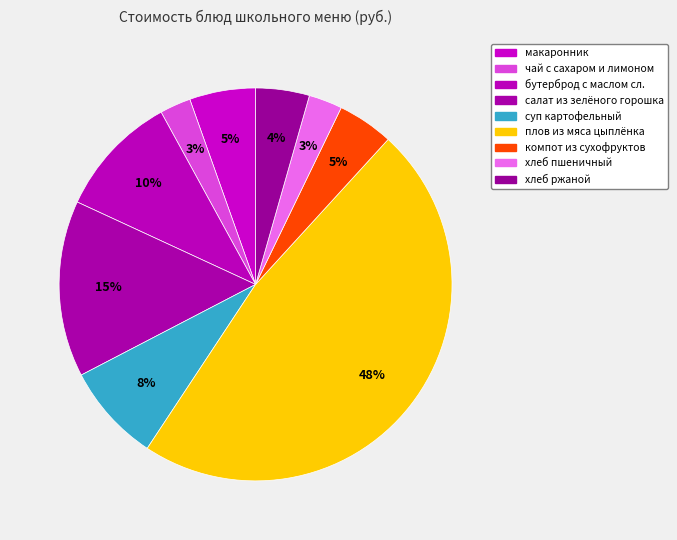

How many slices are in this pie chart?

9